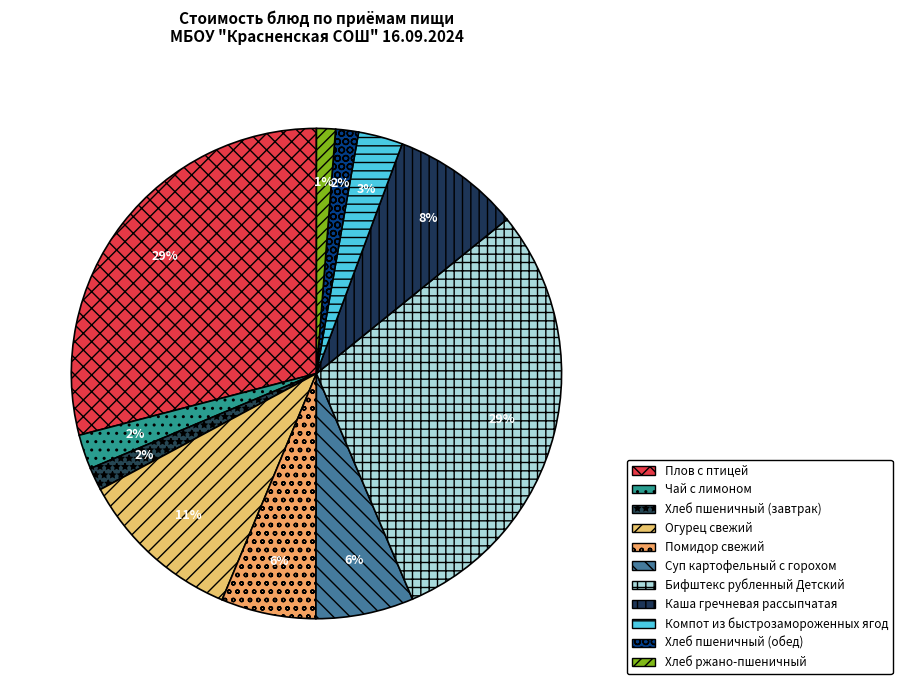

How many slices are in this pie chart?

11